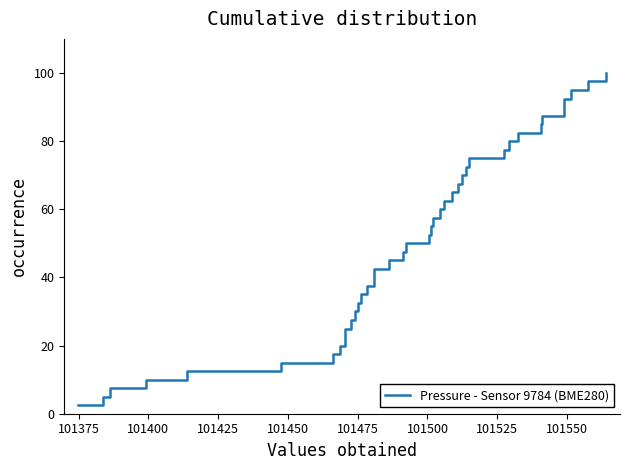

True or false: the data shows 90.8 at 24.

False